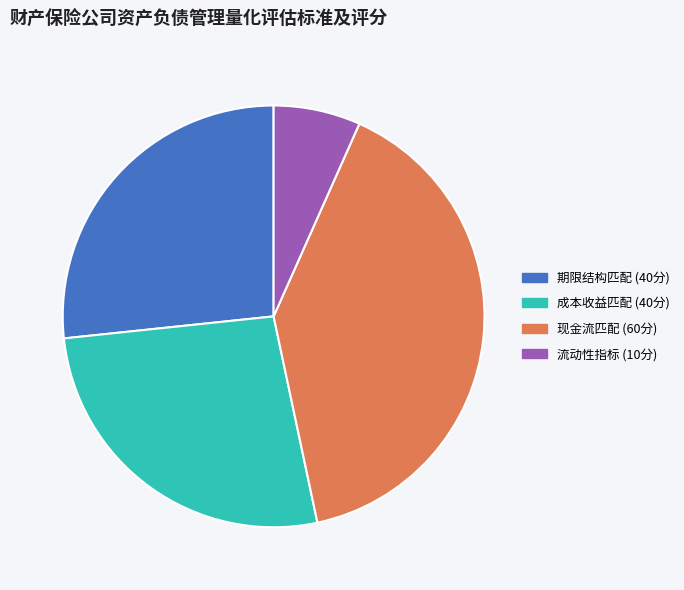

Is there a majority slice in this chart?

No